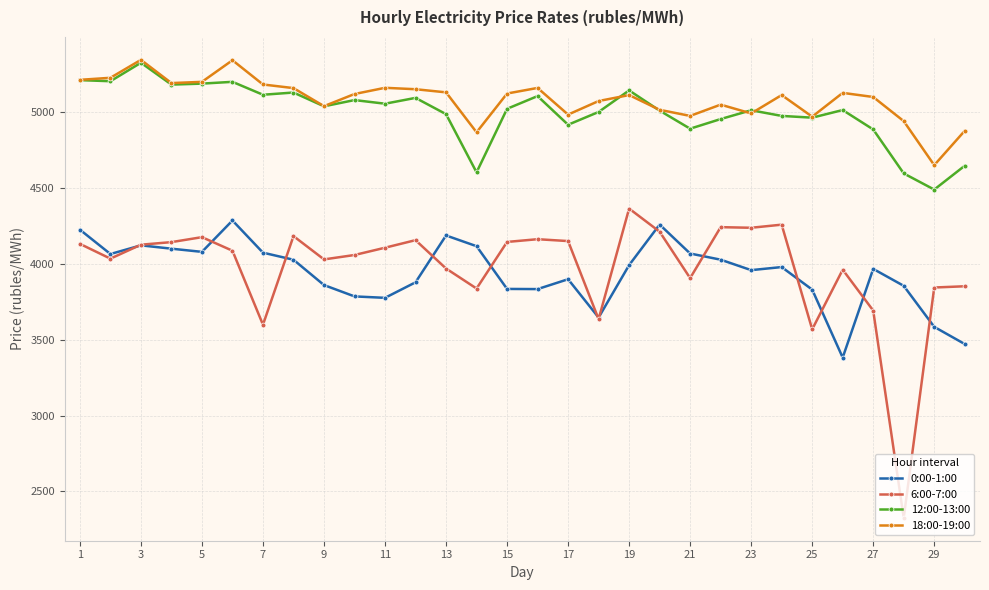

True or false: 6:00-7:00 has more than 0 interior local peaks.

True